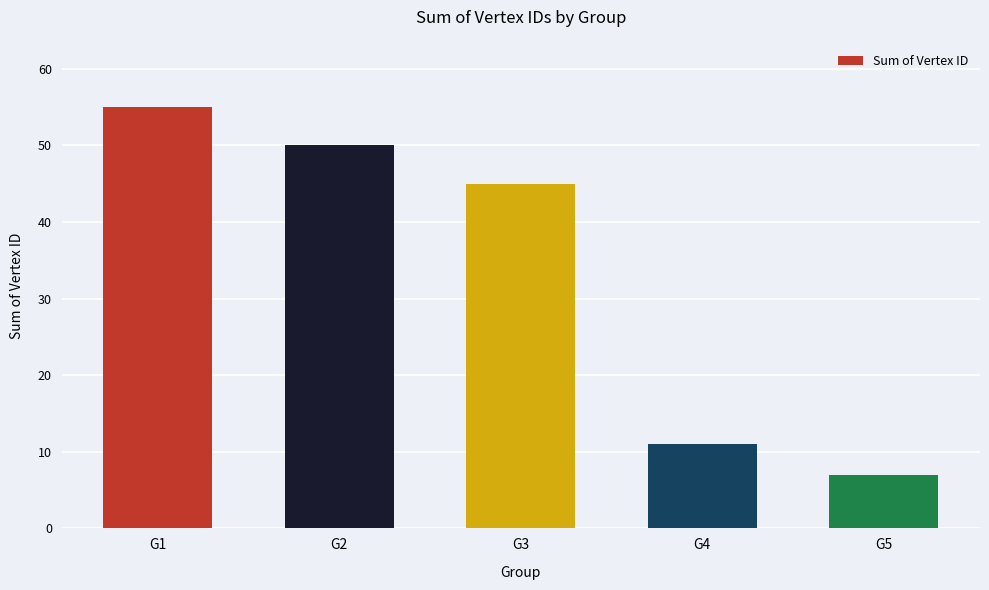

Where does the data first go above 45?

G1